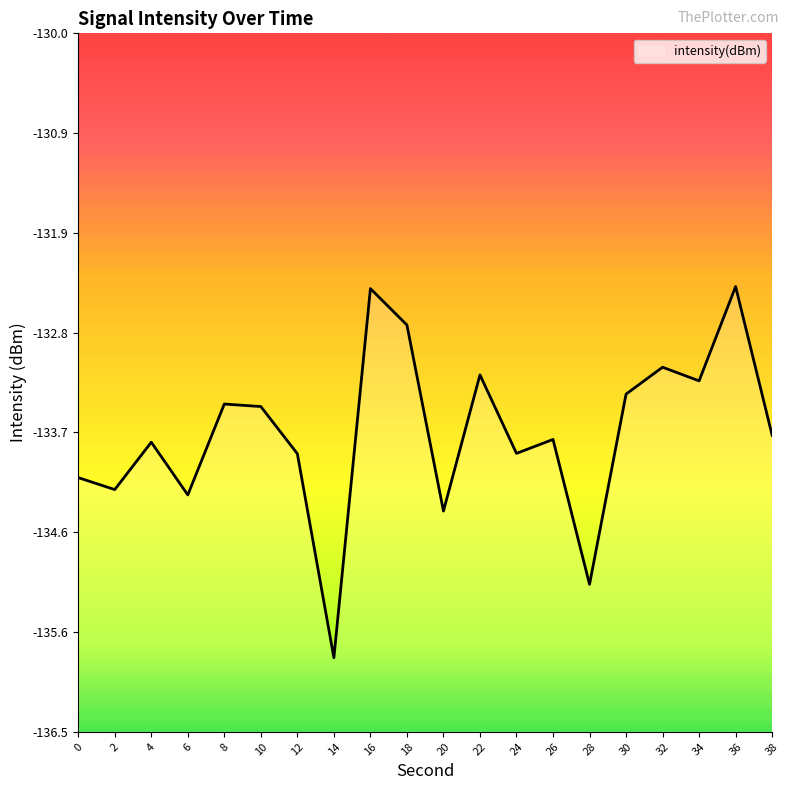

Is this an area chart (filled region under the line)?

No